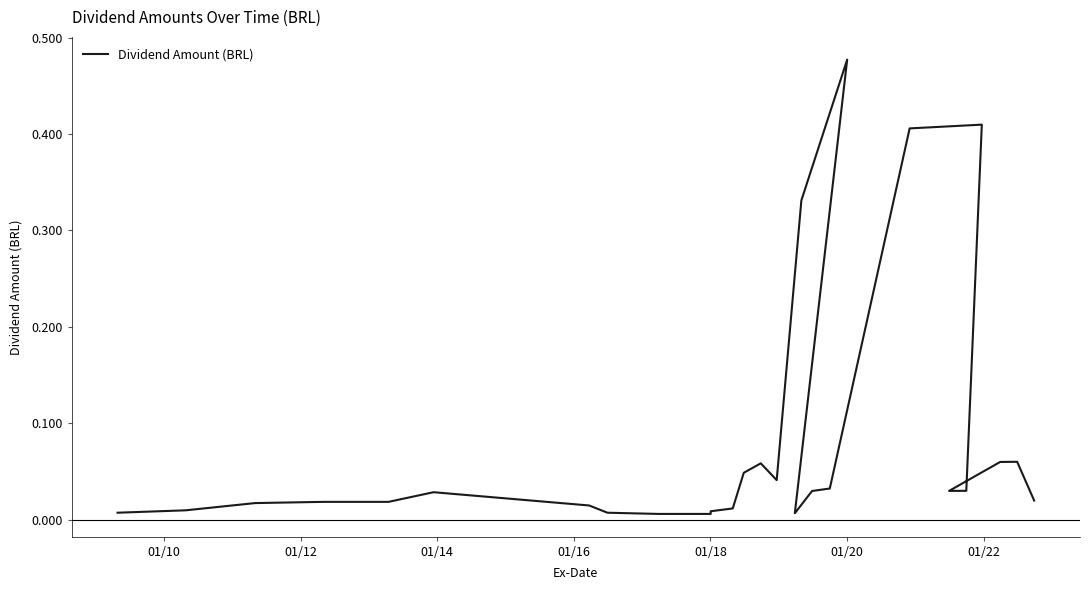

True or false: the data has more than 1 interior local peaks.

True